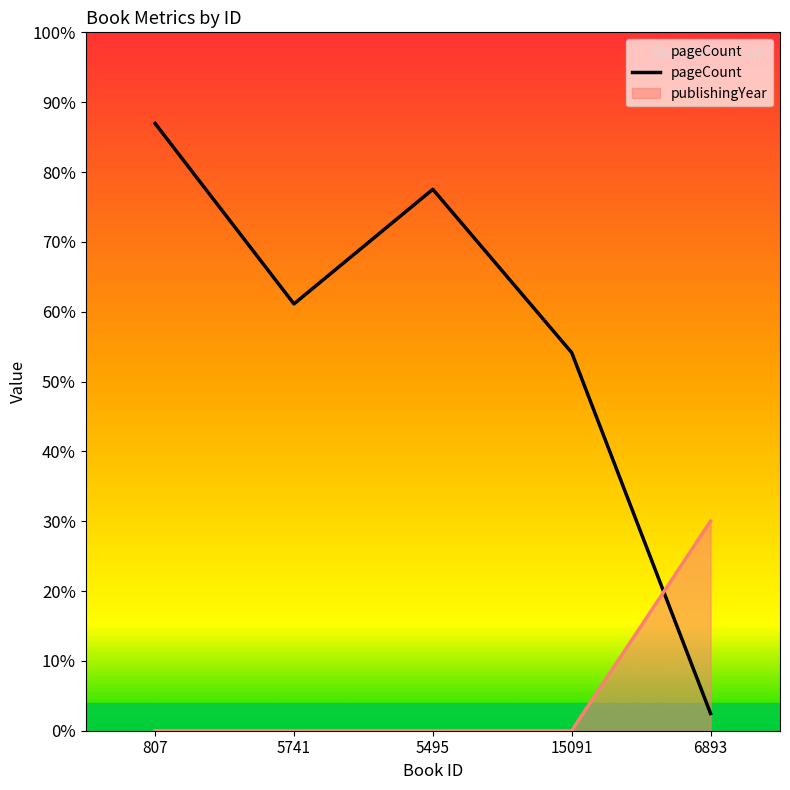

Which category has the highest value across all series?

807